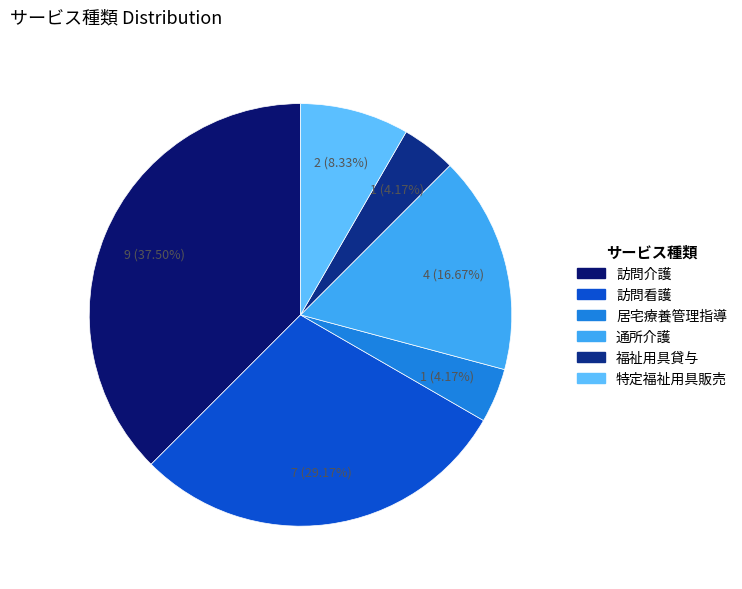

Do 福祉用具貸与 and 居宅療養管理指導 together represent more than half of the pie?

No